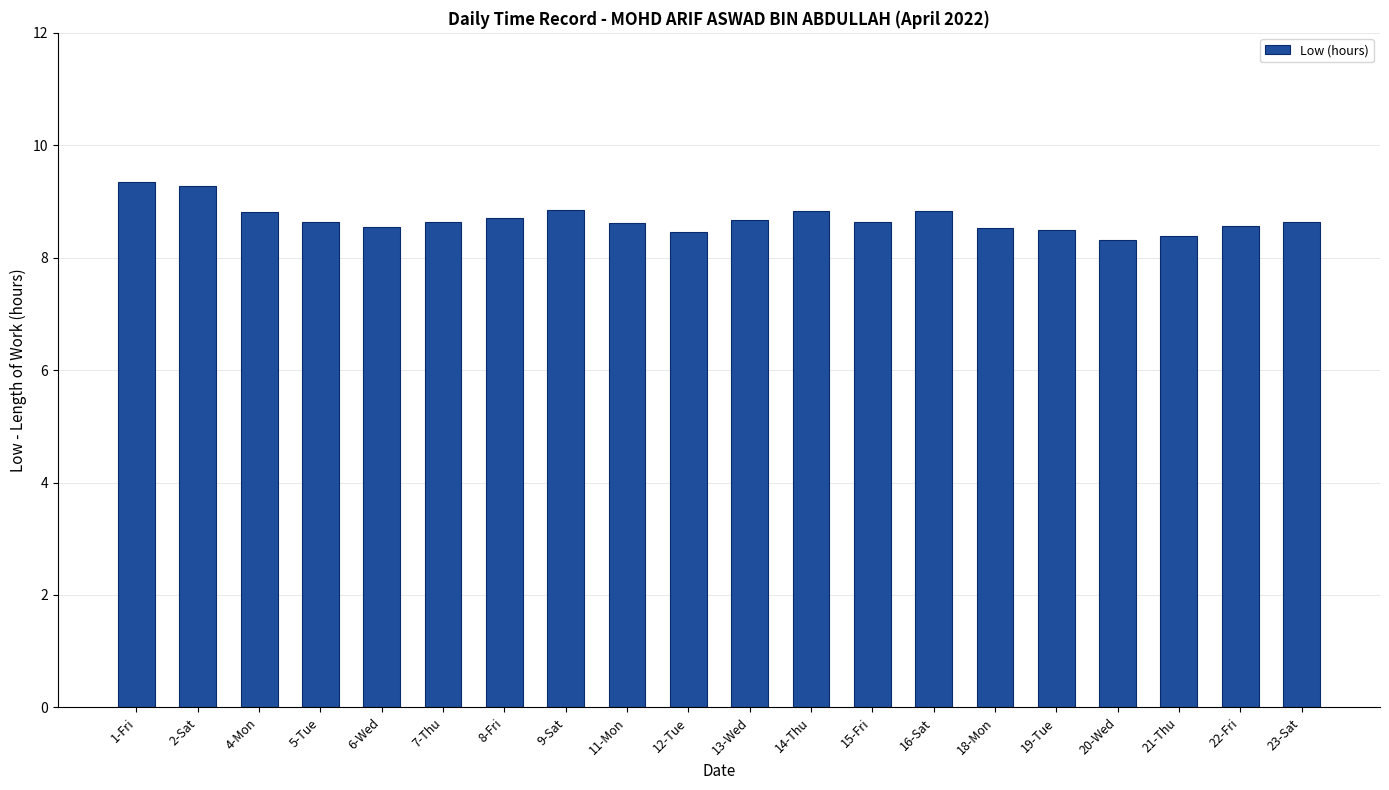

What is the average value?

8.7